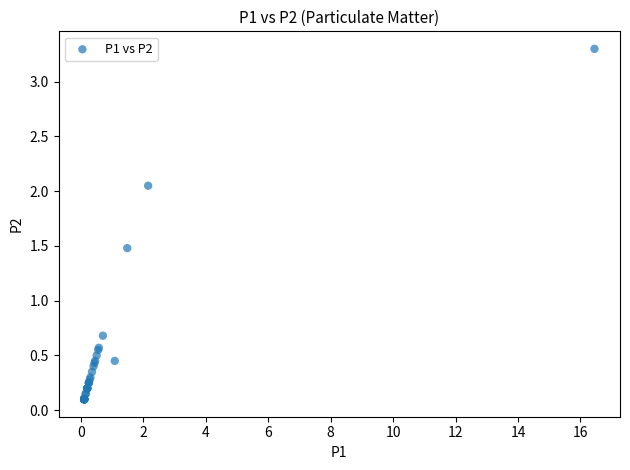

What Y value in the scatter plot is closest to 1?

0.7